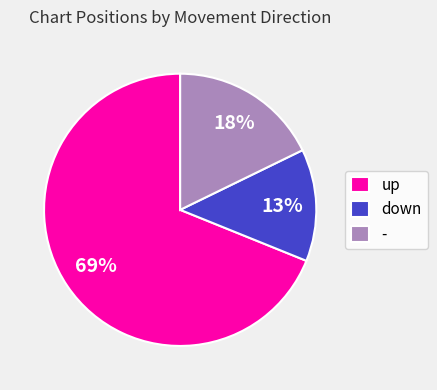

Combined, do - and up account for over 50%?

Yes